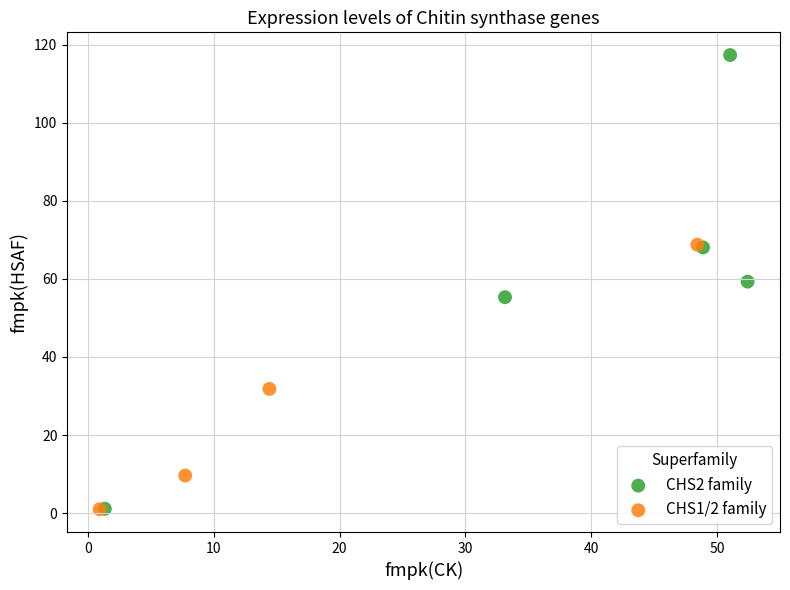

Which series contains the highest Y value?

CHS2 family